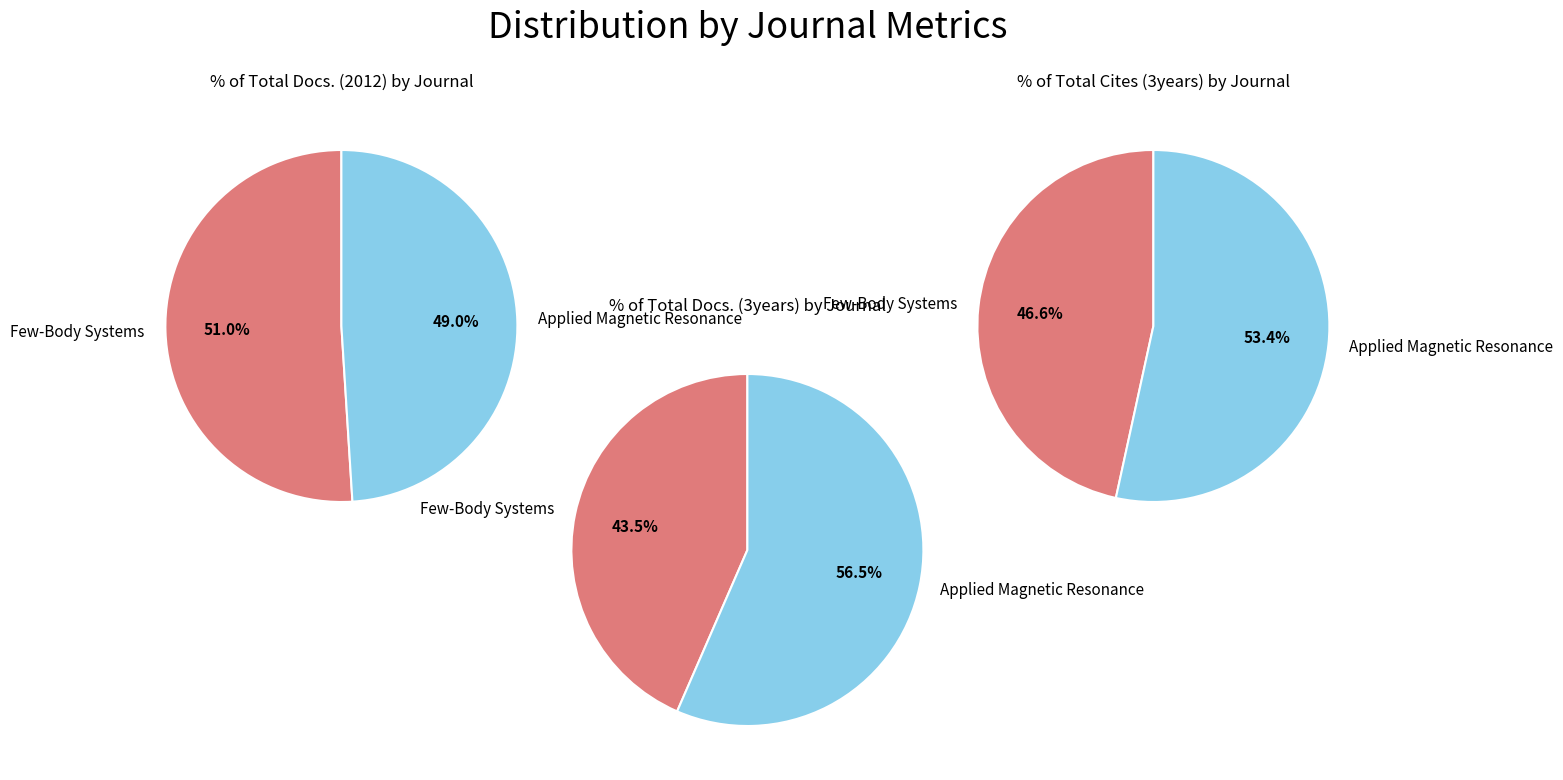

To the nearest percent, what is the difference between the Applied Magnetic Resonance and Few-Body Systems slice percentages?

2%